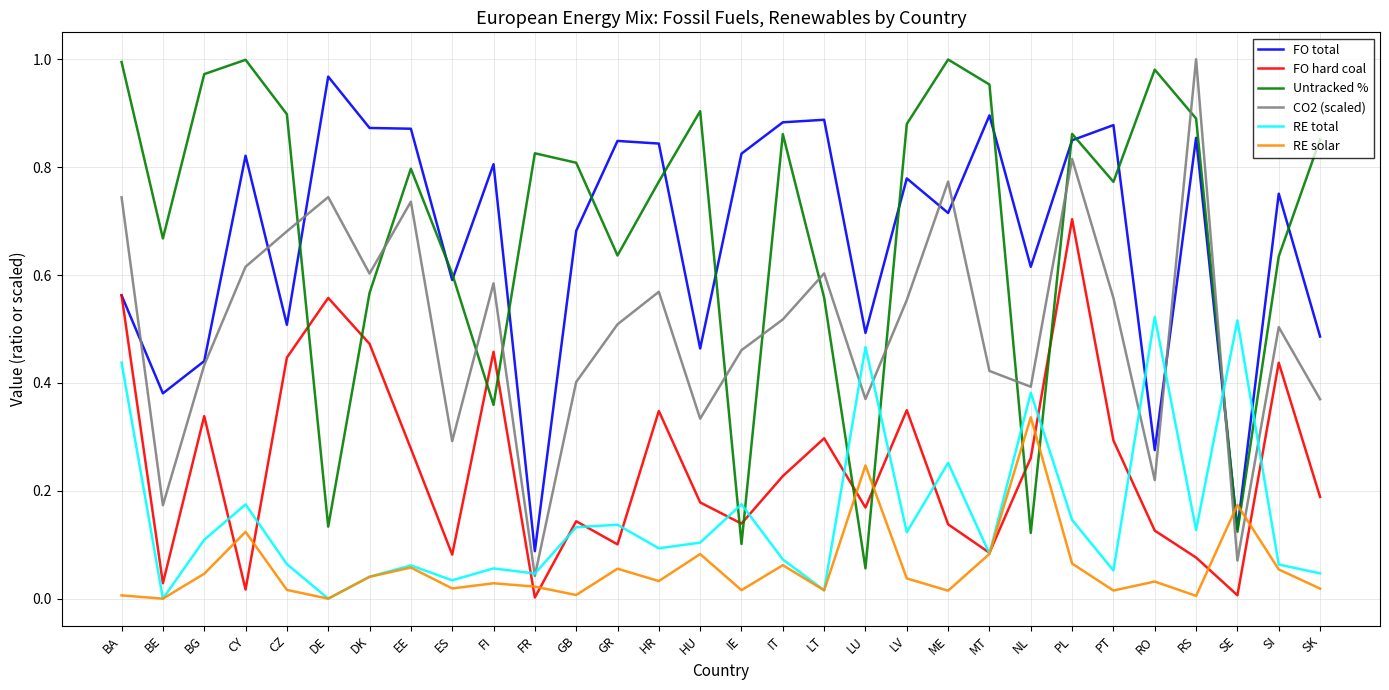

What position from the left is HR?

14